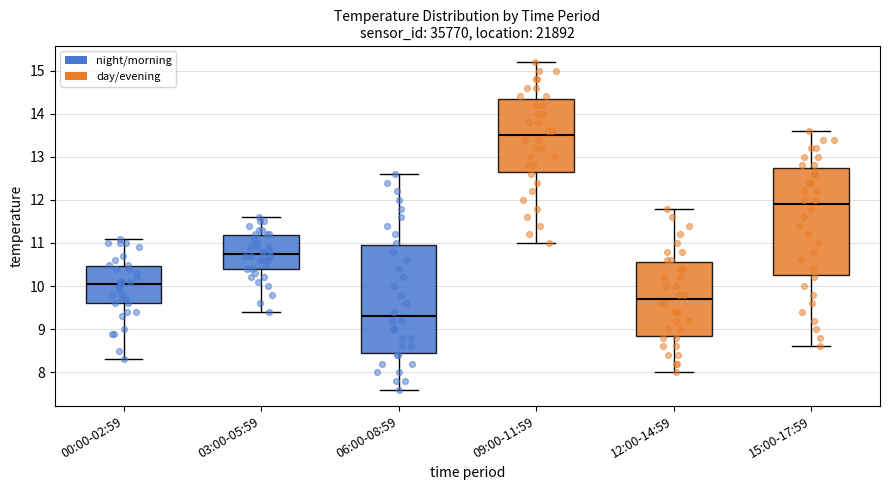

Where is the lower edge of the box for 03:00-05:59 on the y-axis? The values are not printed on the chart, so give them approximately, as read against the axis.

10.4